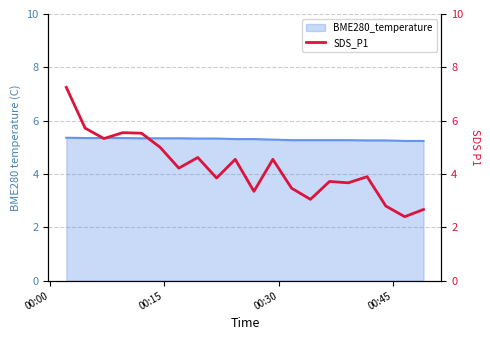

How many categories are shown in the chart?

20